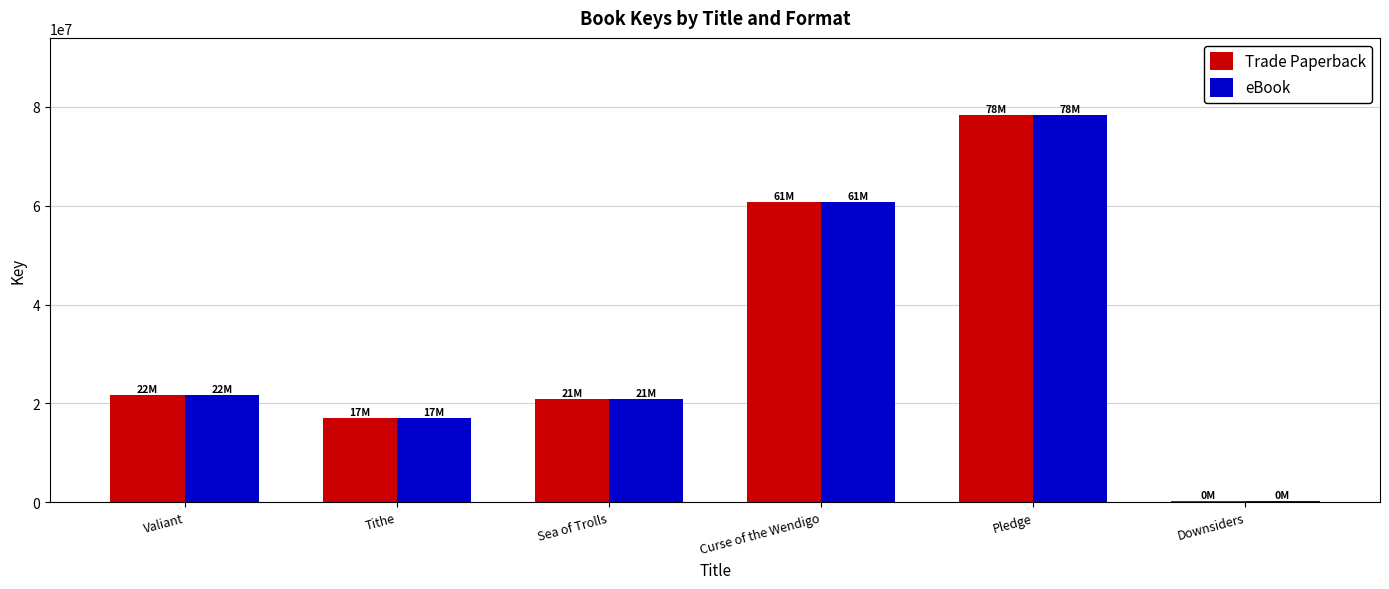

At which label does Trade Paperback reach its peak?

Pledge